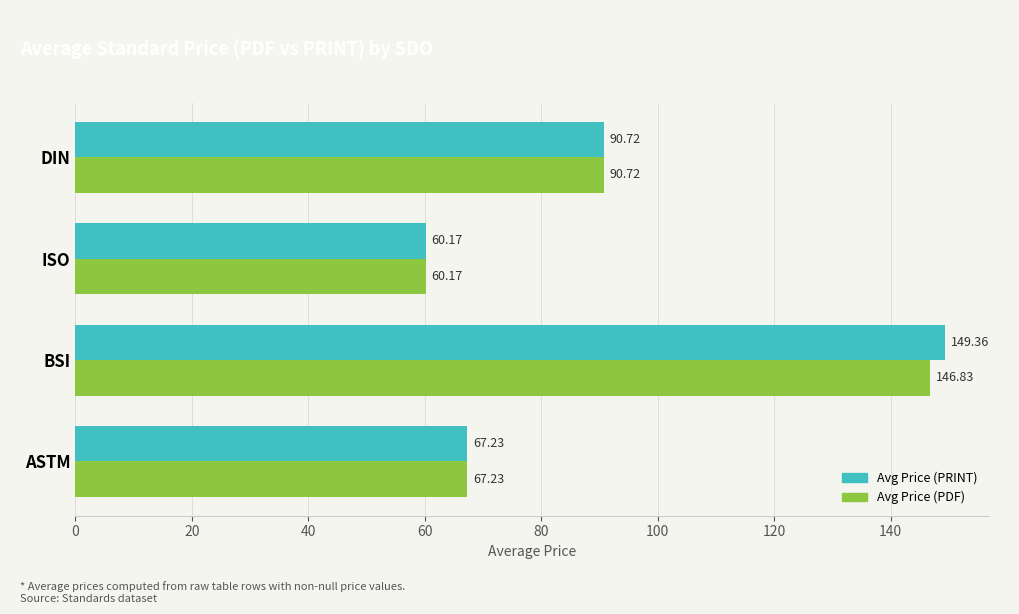

What is the average value of the Avg Price (PRINT) series?

91.9